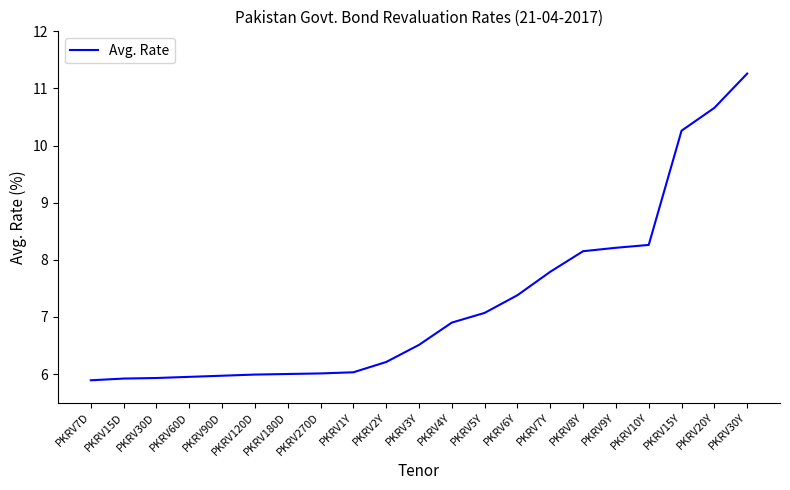

Approximately how many times larger is the value at PKRV180D compared to PKRV120D?

1.0